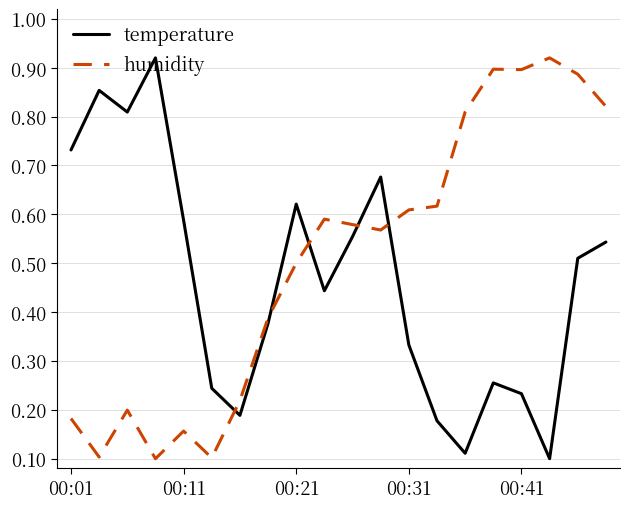

Rank the series by their average value, from lowest to highest.

temperature, humidity